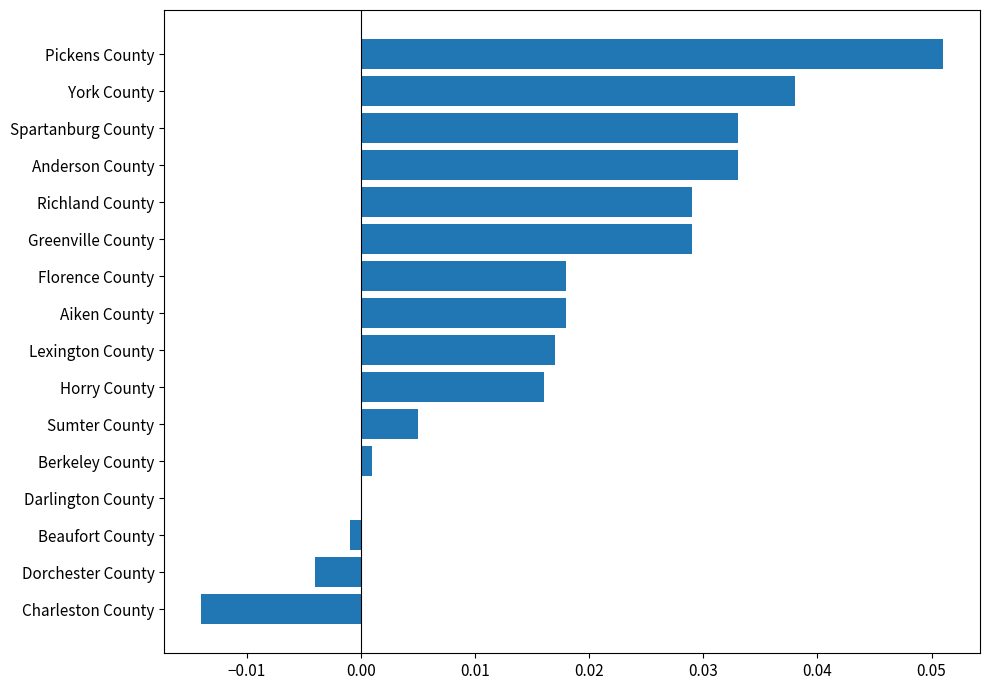

How many data points does each series have?

16